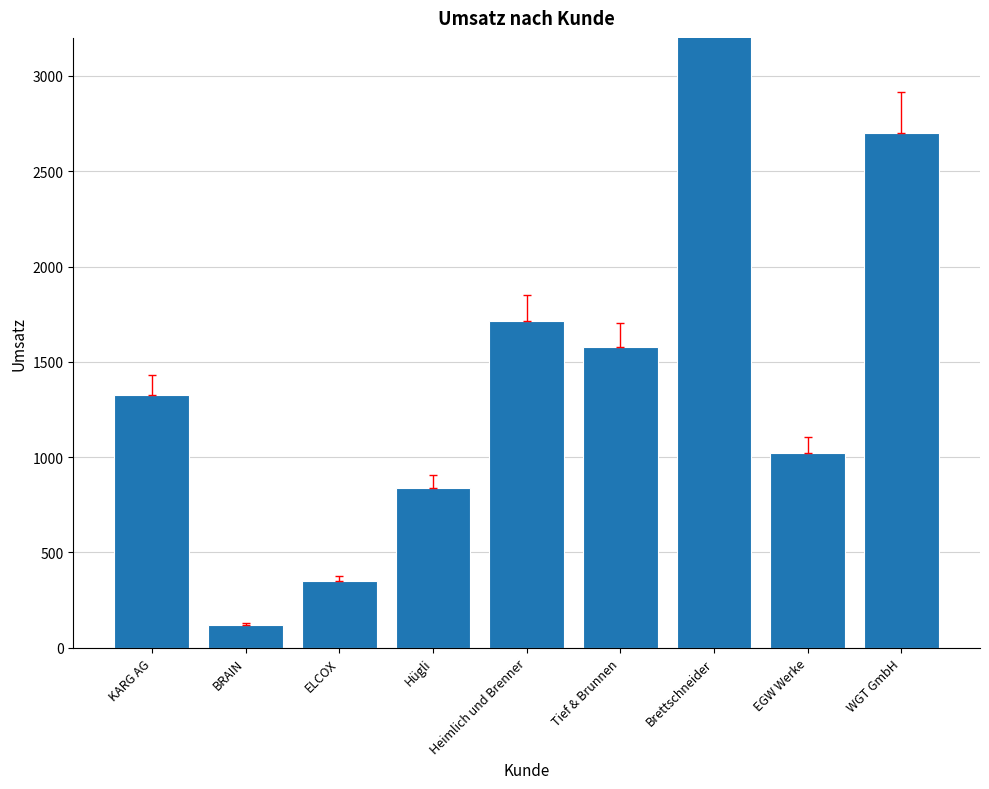

What is the sum of the values at ELCOX and Heimlich und Brenner?

2063